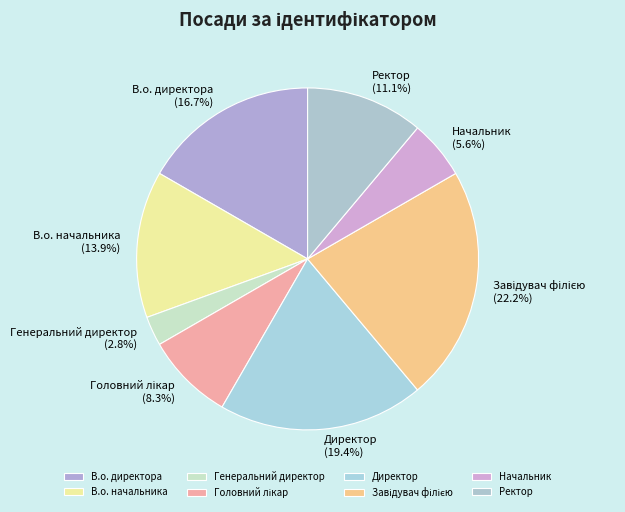

Which slice is the smallest?

Генеральний директор